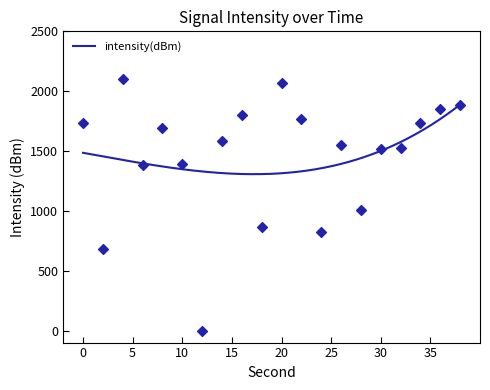

Between 22 and 30, which is larger?

22